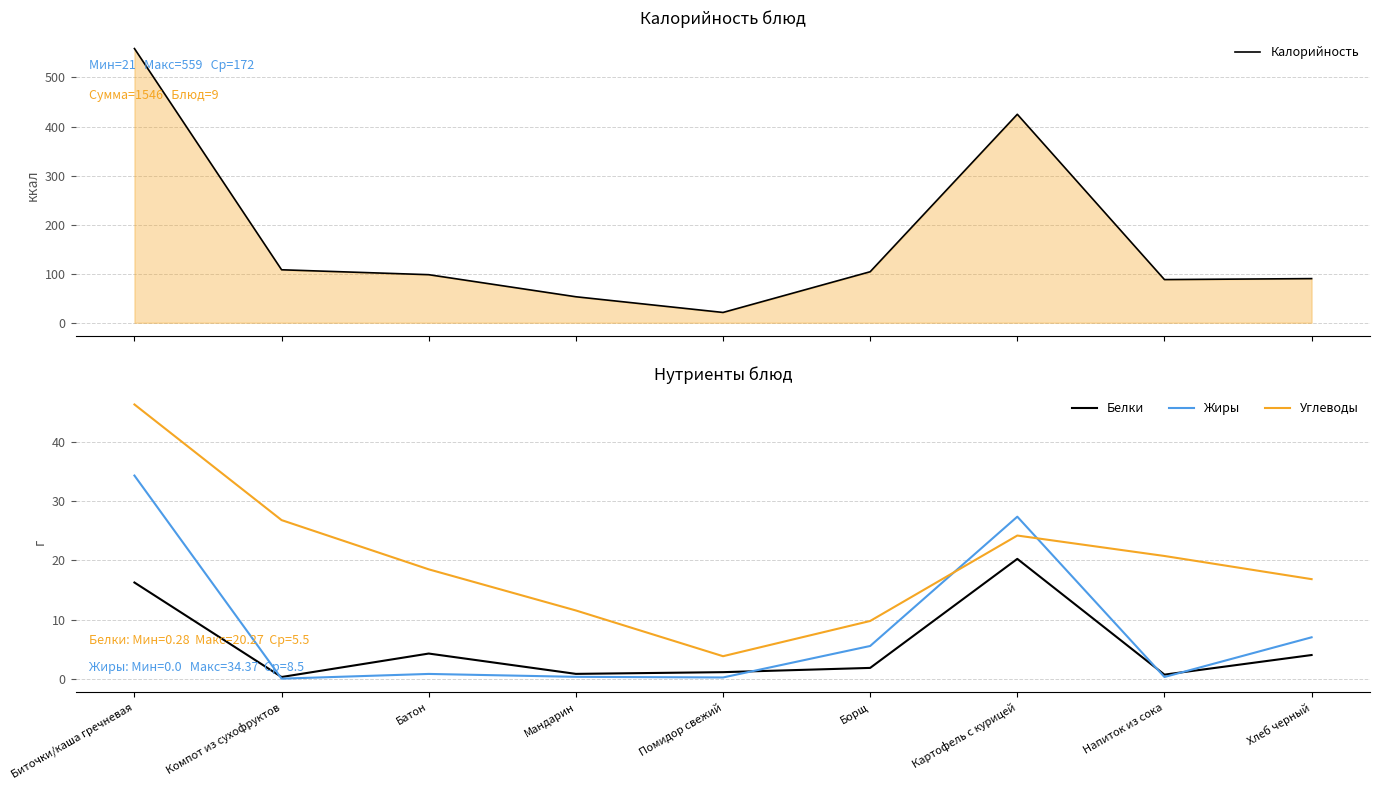

What is the label of the 2nd point from the right?

Напиток из сока